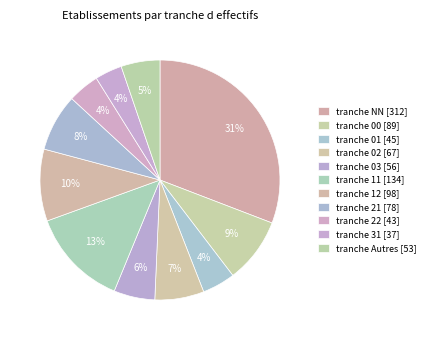

What is the largest slice in the pie chart?

NN